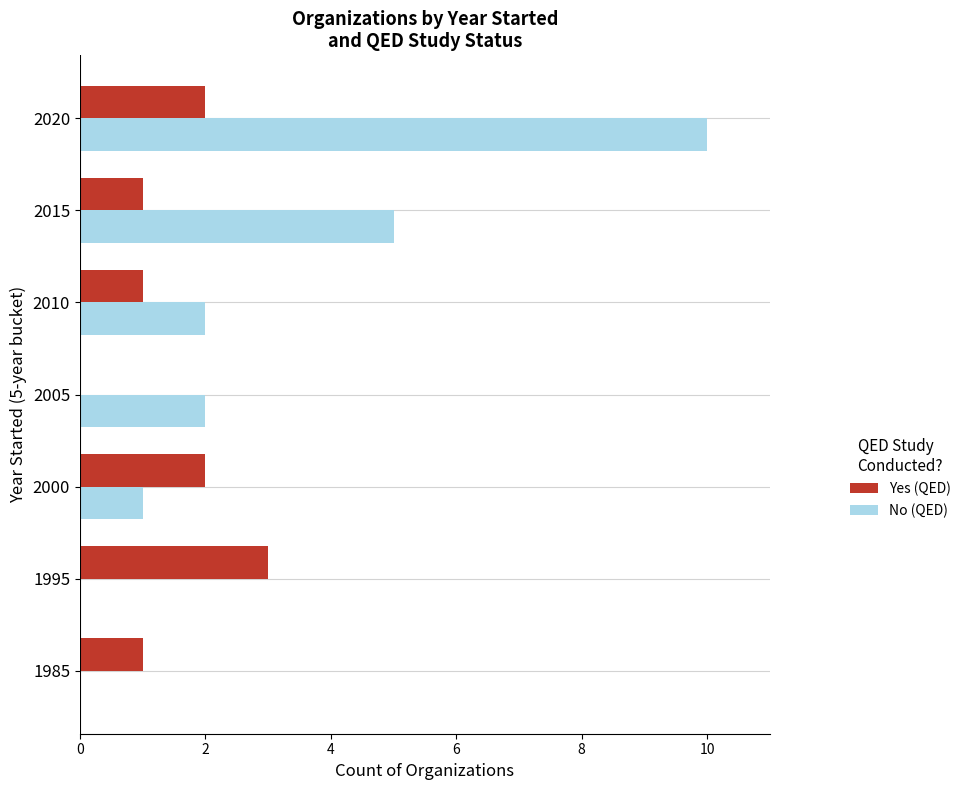

What is the total value across all series at 1995?

3